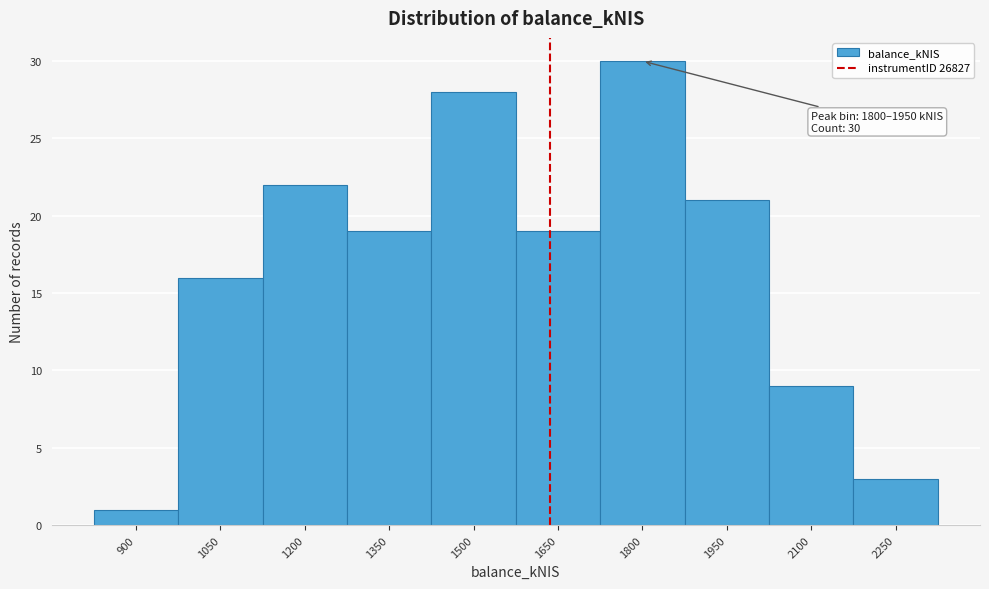

Reading left to right, list all the values displayed in this chart.

900=1	1050=16	1200=22	1350=19	1500=28	1650=19	1800=30	1950=21	2100=9	2250=3